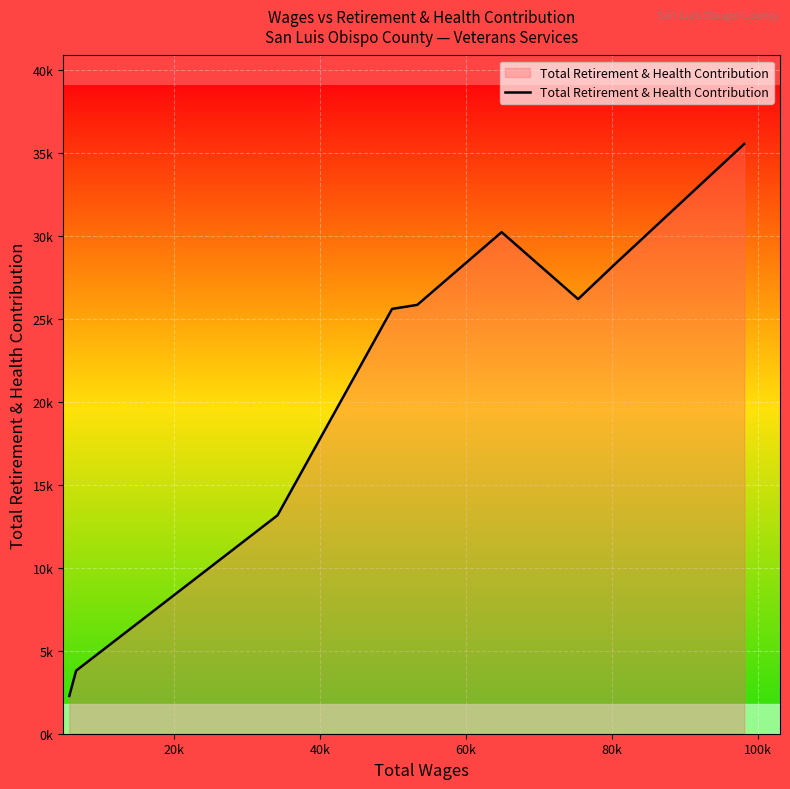

Does the chart display data point markers on the line(s)?

No